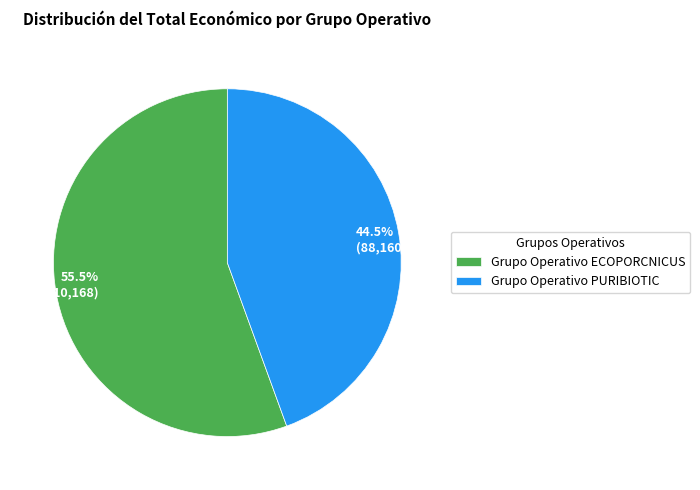

To the nearest percent, what is the difference between the Grupo Operativo ECOPORCNICUS and Grupo Operativo PURIBIOTIC slice percentages?

11%